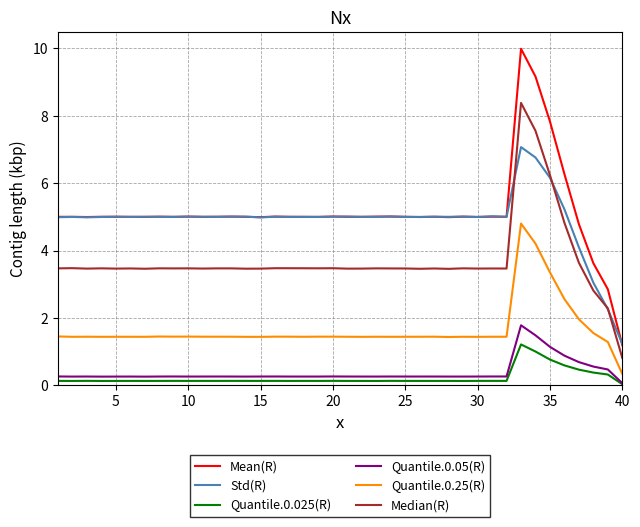

What is the difference between the maximum and minimum values in the Quantile.0.025(R) series?

1.2